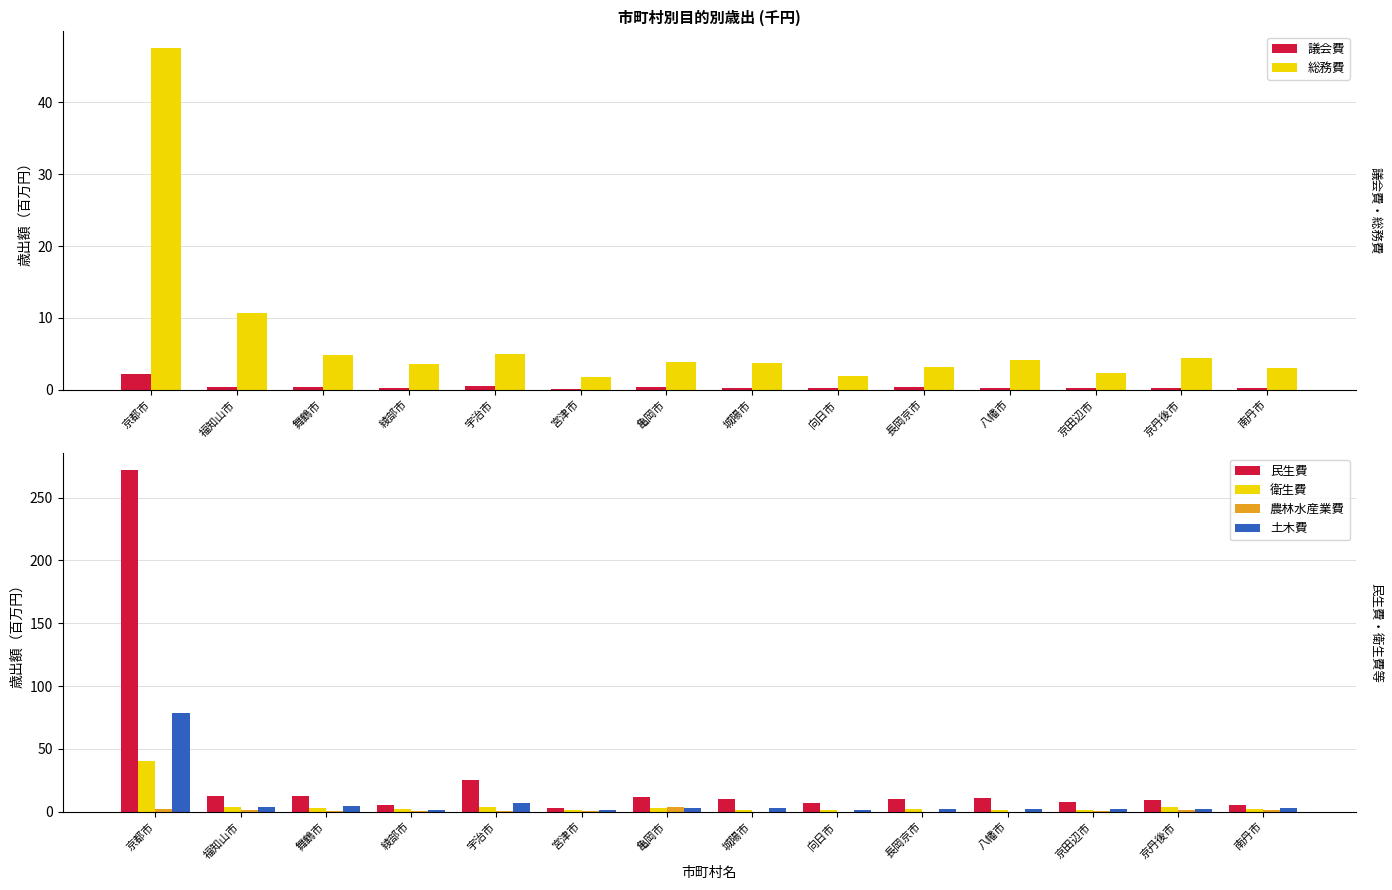

Which label corresponds to the largest value in the chart?

京都市